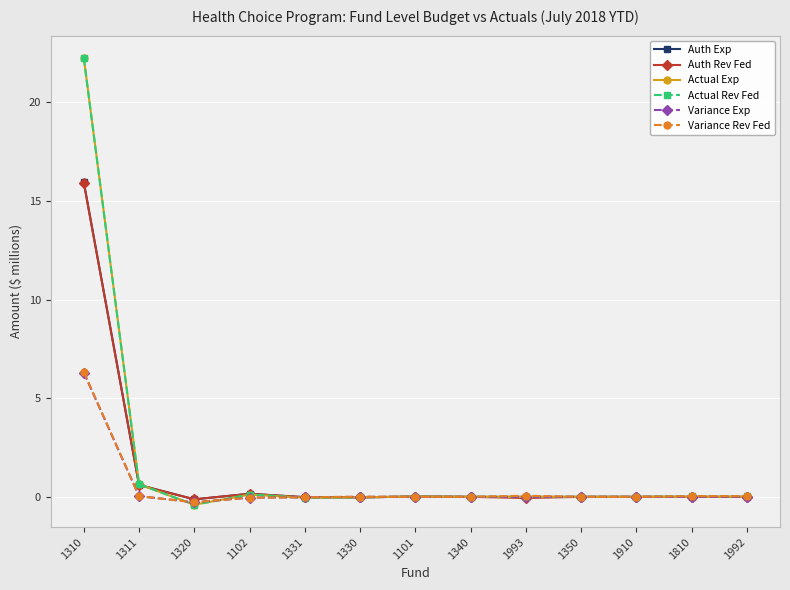

How many series are shown in this chart?

6